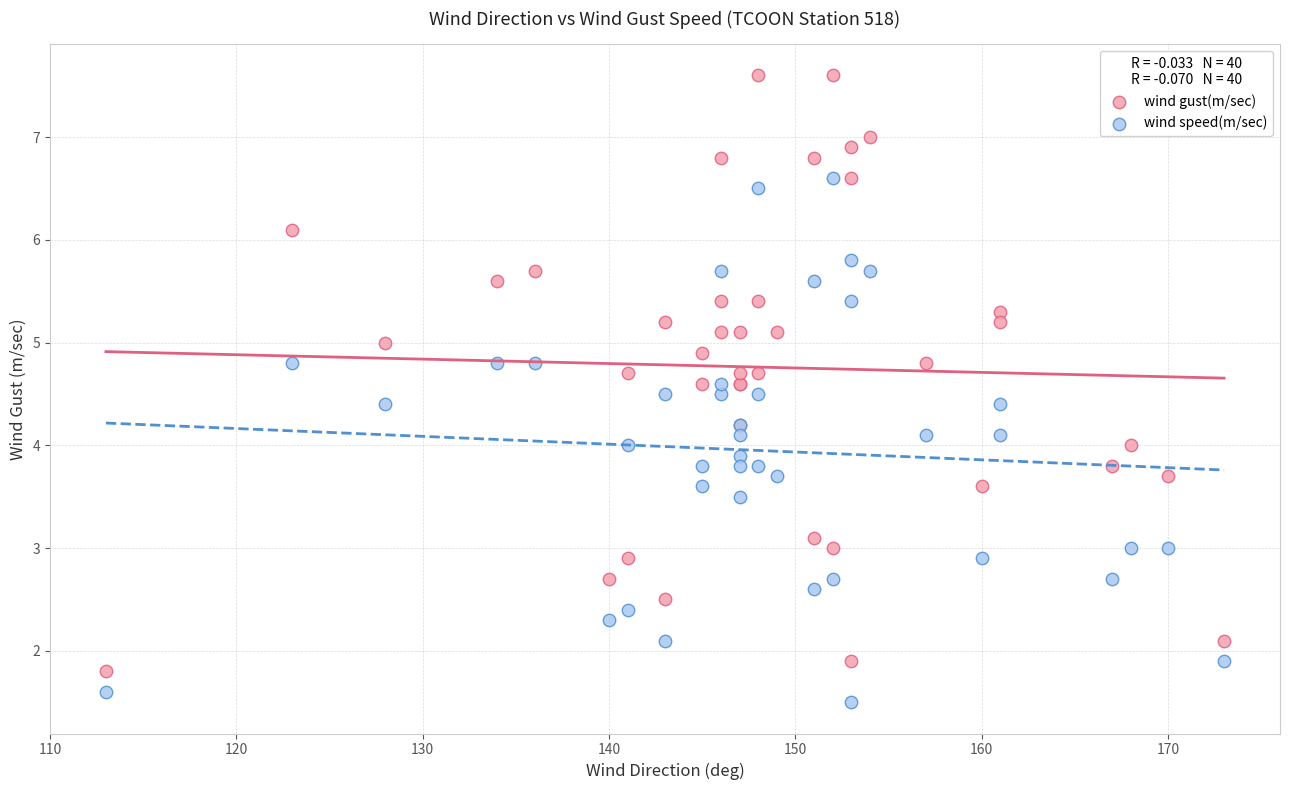

Which series has the widest spread of Y values?

wind gust(m/sec)